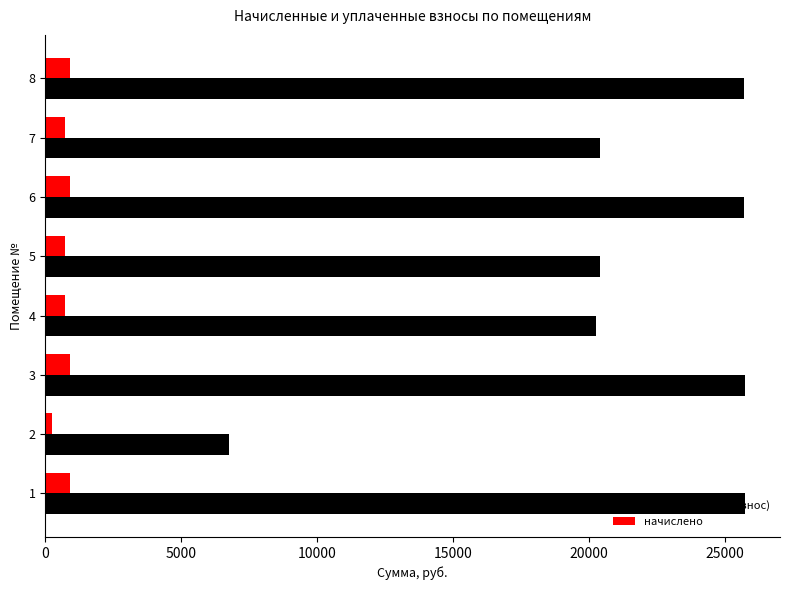

The value of задолженность (взнос) at 6 is 44464.7. True or false?

False